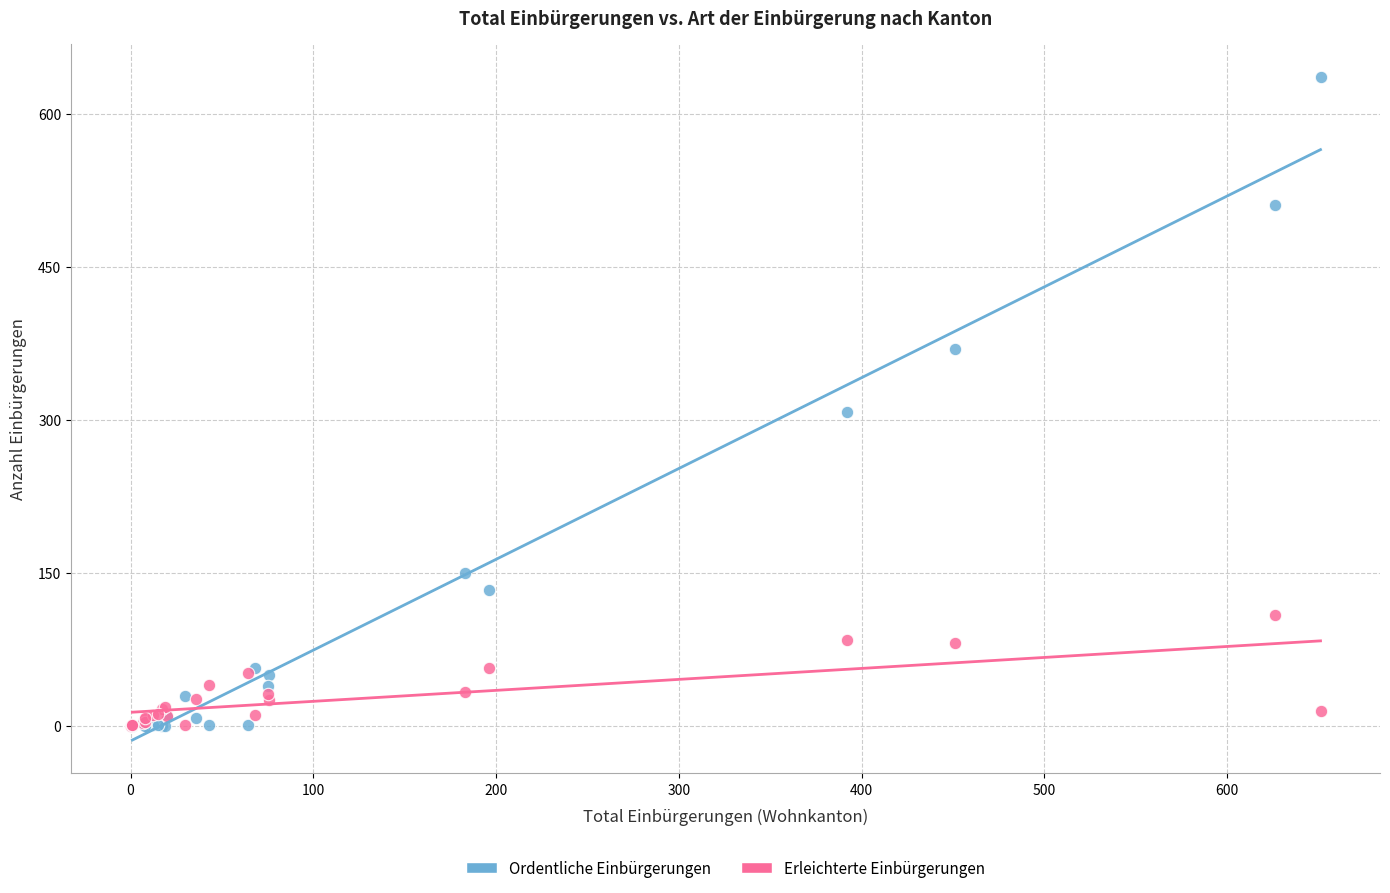

In the Ordentliche Einbürgerungen series, what Y value is closest to 318?

308